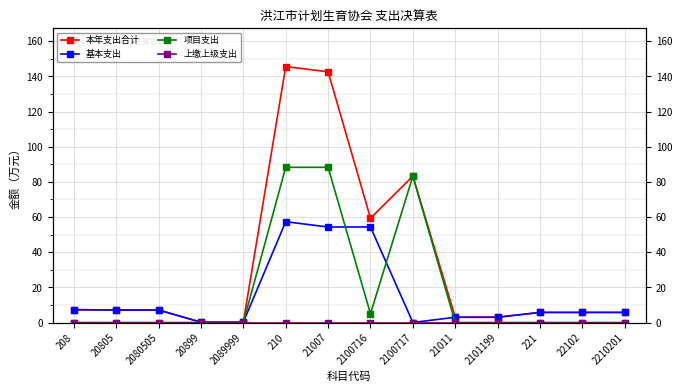

Reading right to left, what are all the values shown in this chart?

本年支出合计: 5.7	5.7	5.7	3.0	3.0	83.3	59.3	142.6	145.6	0.2	0.2	7.1	7.1	7.3
基本支出: 5.7	5.7	5.7	3.0	3.0	0.0	54.3	54.3	57.3	0.2	0.2	7.1	7.1	7.3
项目支出: 0.0	0.0	0.0	0.0	0.0	83.3	5.0	88.3	88.3	0.0	0.0	0.0	0.0	0.0
上缴上级支出: 0.0	0.0	0.0	0.0	0.0	0.0	0.0	0.0	0.0	0.0	0.0	0.0	0.0	0.0